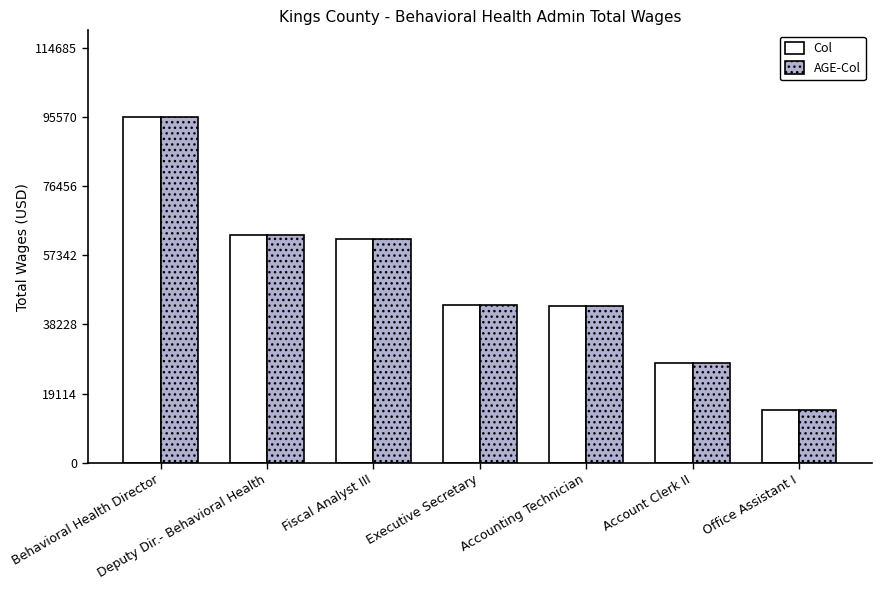

At which label is Col closest to 55019?

Fiscal Analyst III